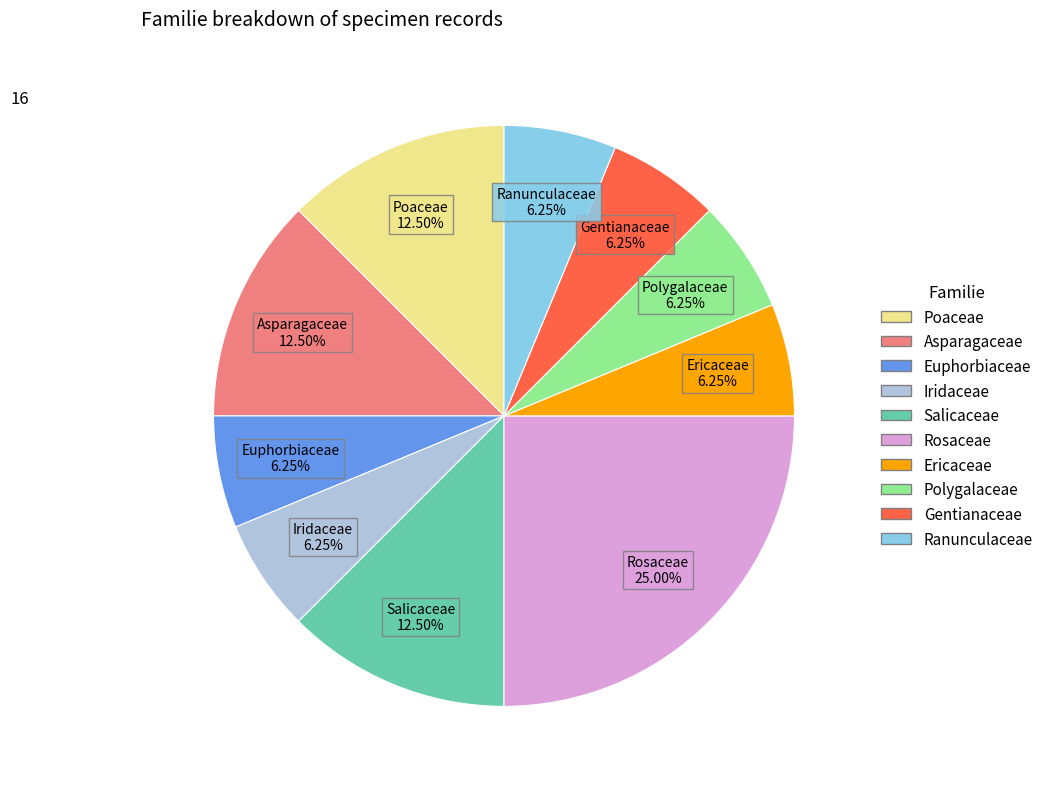

Which has a higher value, Salicaceae or Gentianaceae?

Salicaceae